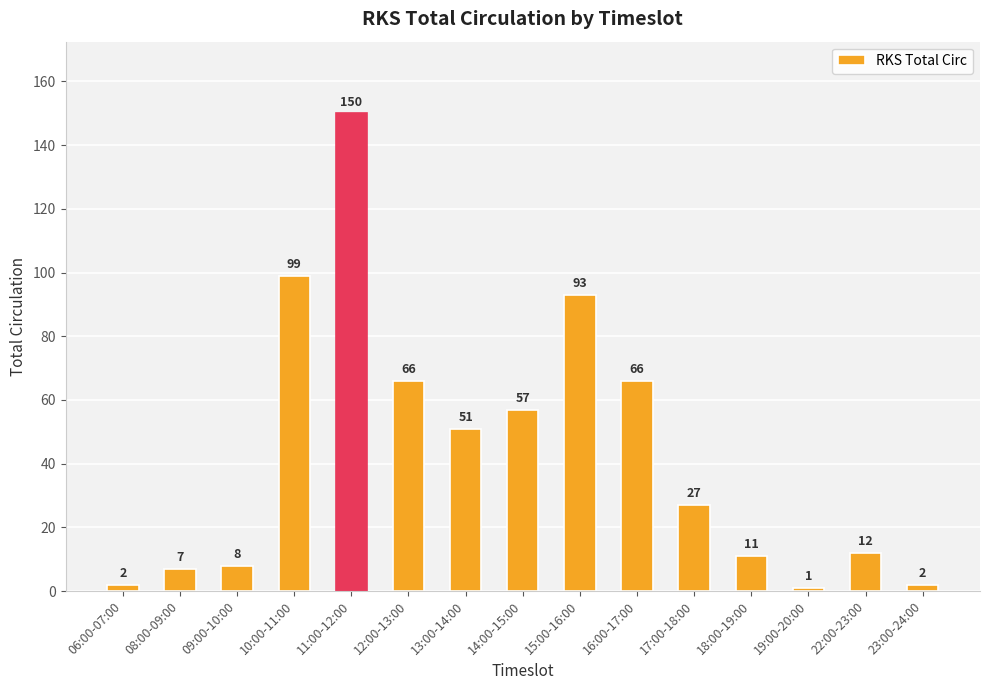

What is the sum of the values at 08:00-09:00 and 10:00-11:00?

106